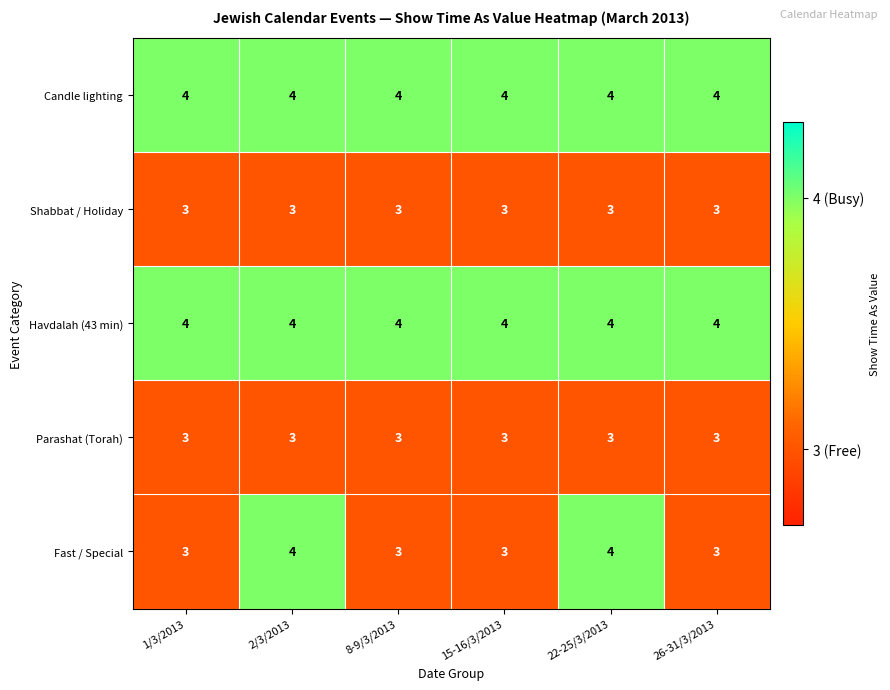

What is the spread (max minus min) of values at 15-16/3/2013?

1